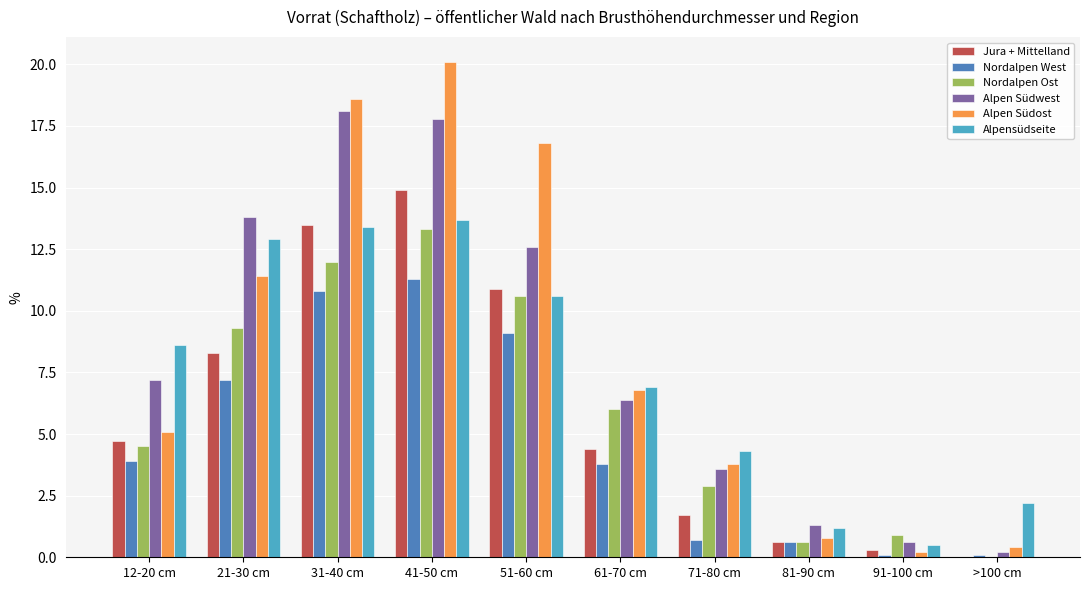

How many groups of bars are there?

10